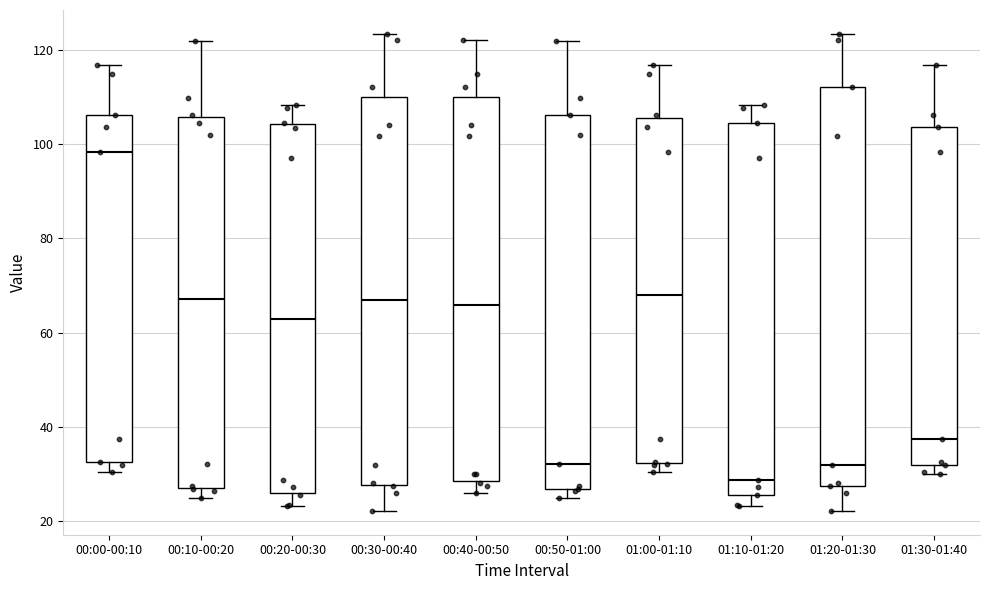

Which box's median line is the highest?

00:00-00:10